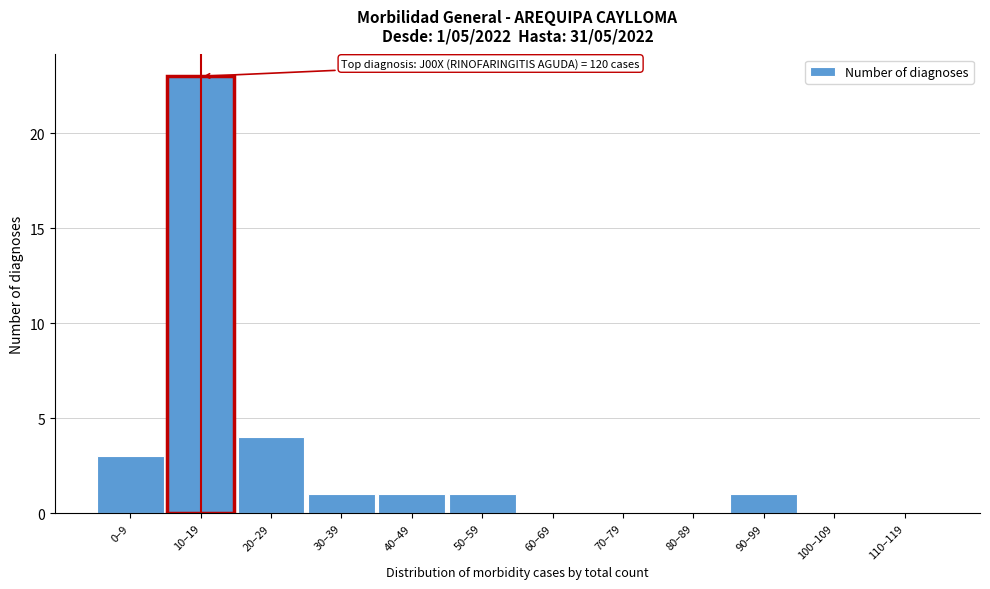

Reading left to right, list all the values displayed in this chart.

0–9=3	10–19=23	20–29=4	30–39=1	40–49=1	50–59=1	60–69=0	70–79=0	80–89=0	90–99=1	100–109=0	110–119=0